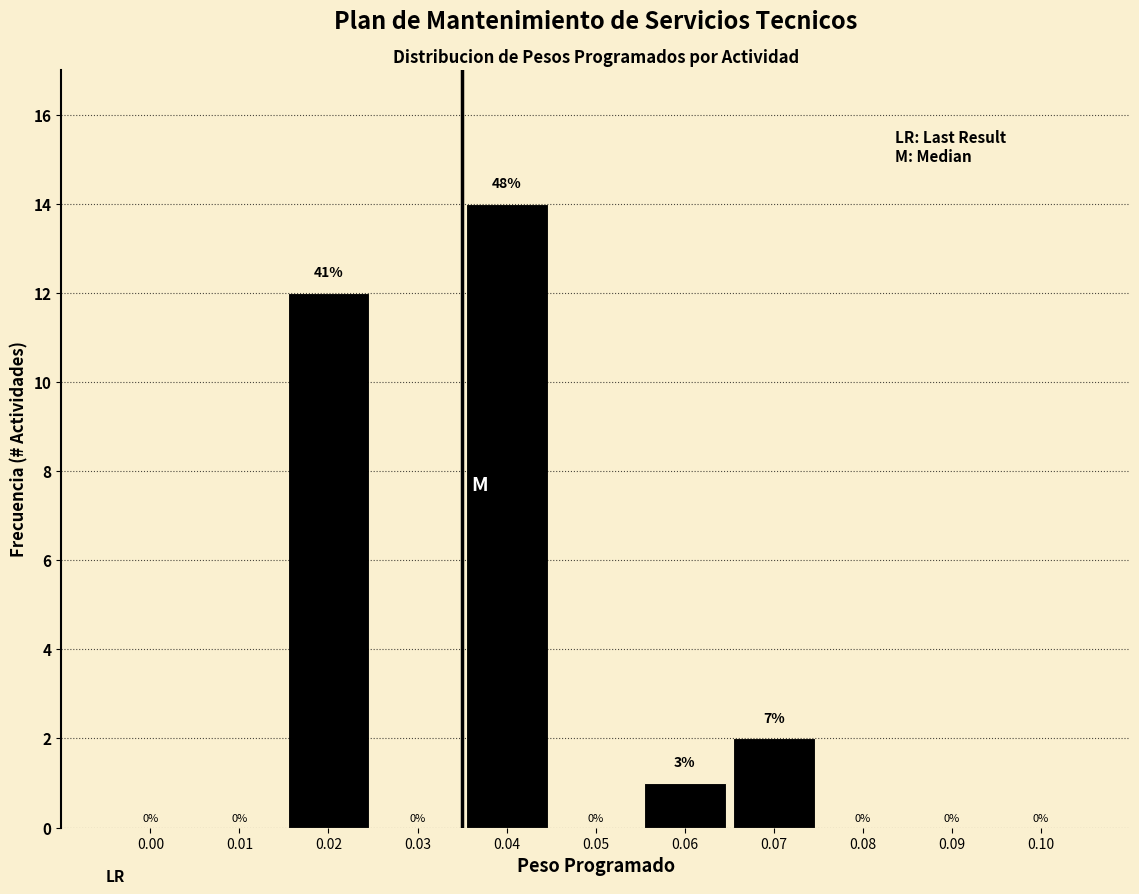

Reading left to right, what are all the values shown in this chart?

0.00=0	0.01=0	0.02=12	0.03=0	0.04=14	0.05=0	0.06=1	0.07=2	0.08=0	0.09=0	0.10=0